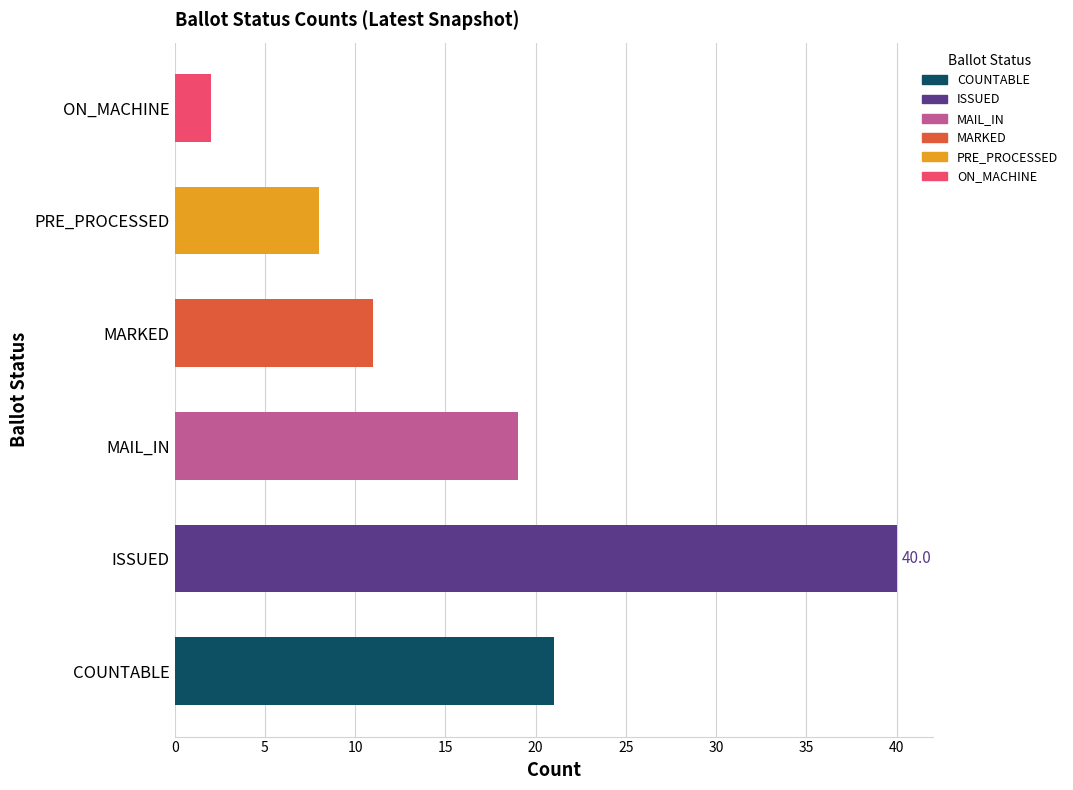

What is the difference between the maximum and second lowest values in the ON_MACHINE series?

2